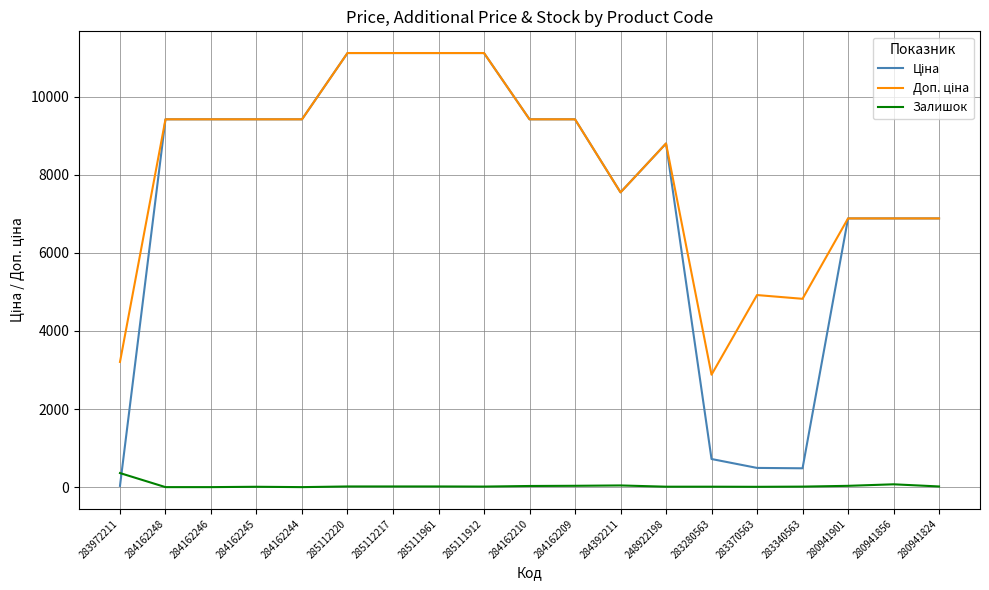

What is the greatest value displayed?

11113.6